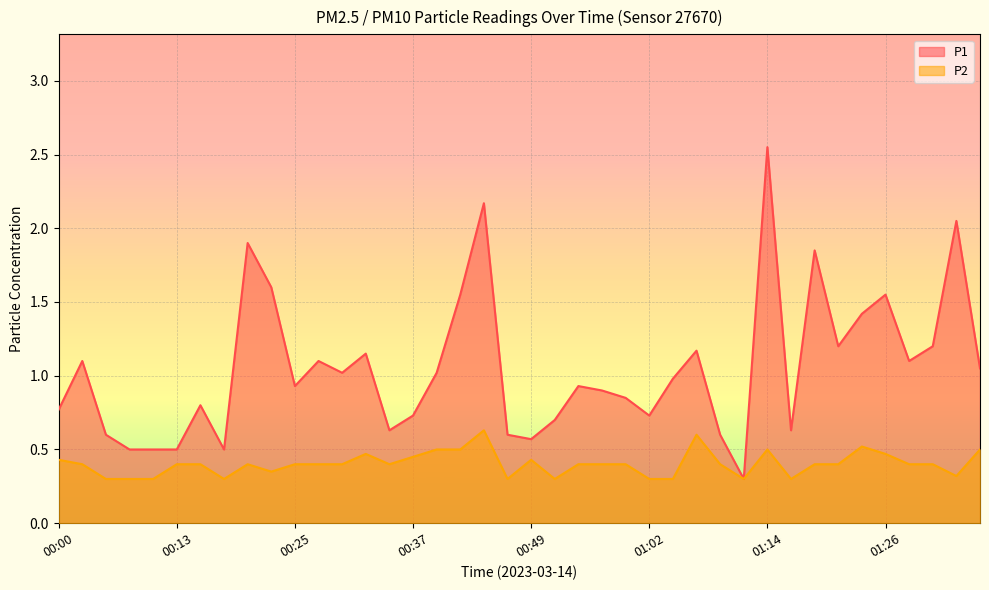

Reading left to right, what are all the values shown in this chart?

P1: 0.8	1.1	0.6	0.5	0.5	0.5	0.8	0.5	1.9	1.6	0.9	1.1	1.0	1.1	0.6	0.7	1.0	1.6	2.2	0.6	0.6	0.7	0.9	0.9	0.8	0.7	1.0	1.2	0.6	0.3	2.5	0.6	1.9	1.2	1.4	1.6	1.1	1.2	2.0	1.1
P2: 0.4	0.4	0.3	0.3	0.3	0.4	0.4	0.3	0.4	0.3	0.4	0.4	0.4	0.5	0.4	0.5	0.5	0.5	0.6	0.3	0.4	0.3	0.4	0.4	0.4	0.3	0.3	0.6	0.4	0.3	0.5	0.3	0.4	0.4	0.5	0.5	0.4	0.4	0.3	0.5